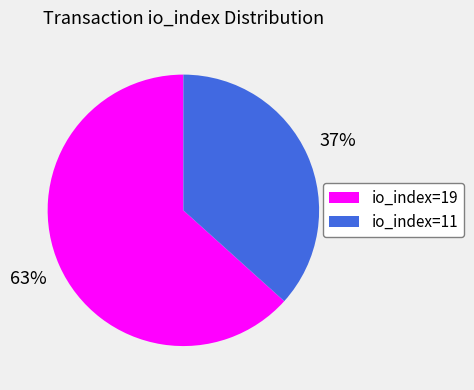

To the nearest percent, what percentage of the pie is io_index=11?

37%